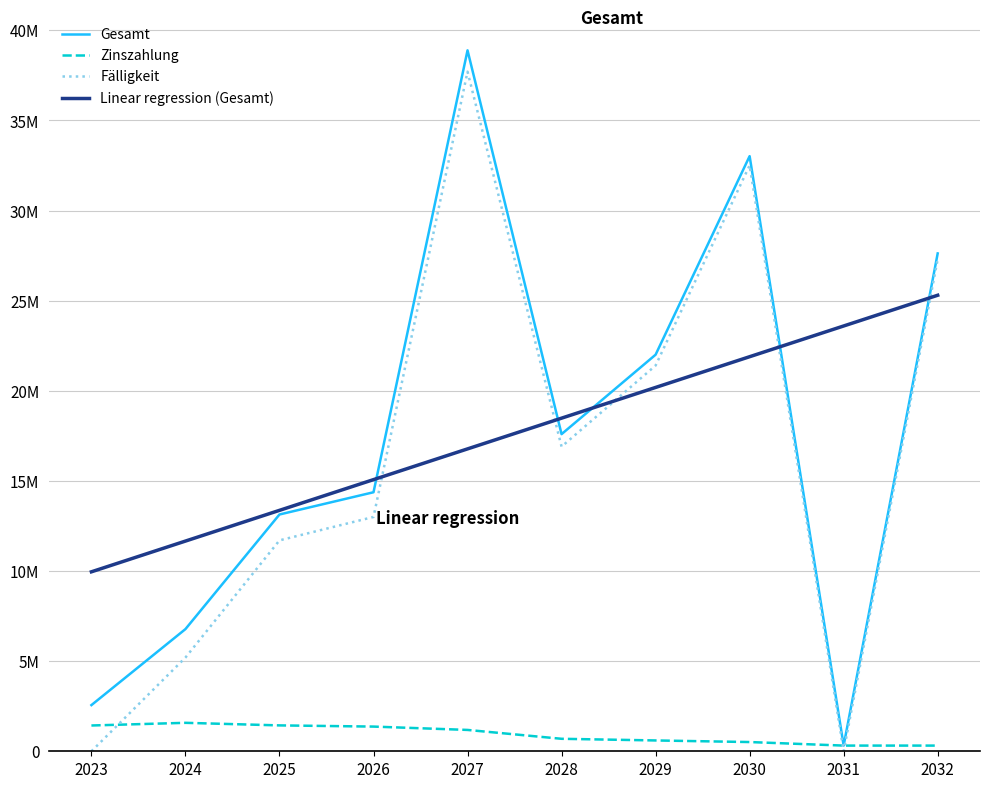

At which label does Gesamt reach its peak?

2027